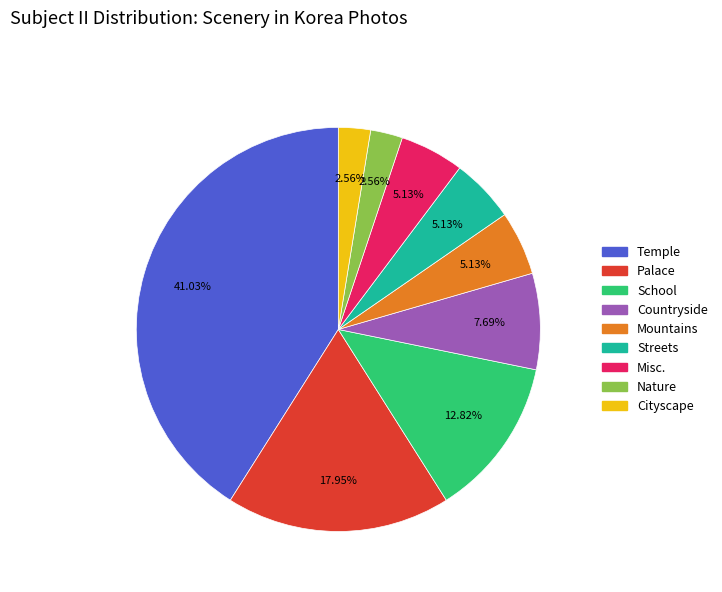

To the nearest percent, what portion does Countryside represent?

8%